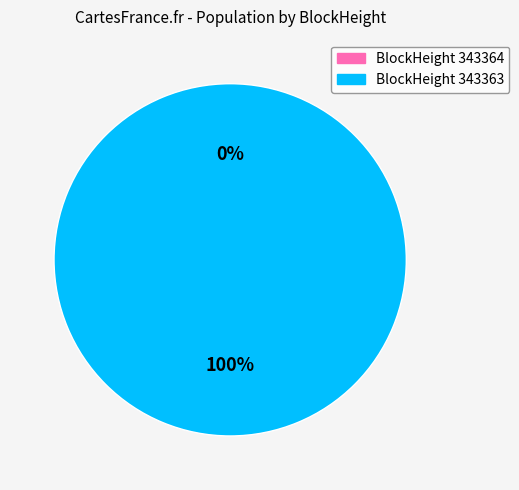

What percentage is NOT represented by 343364?

100.0%